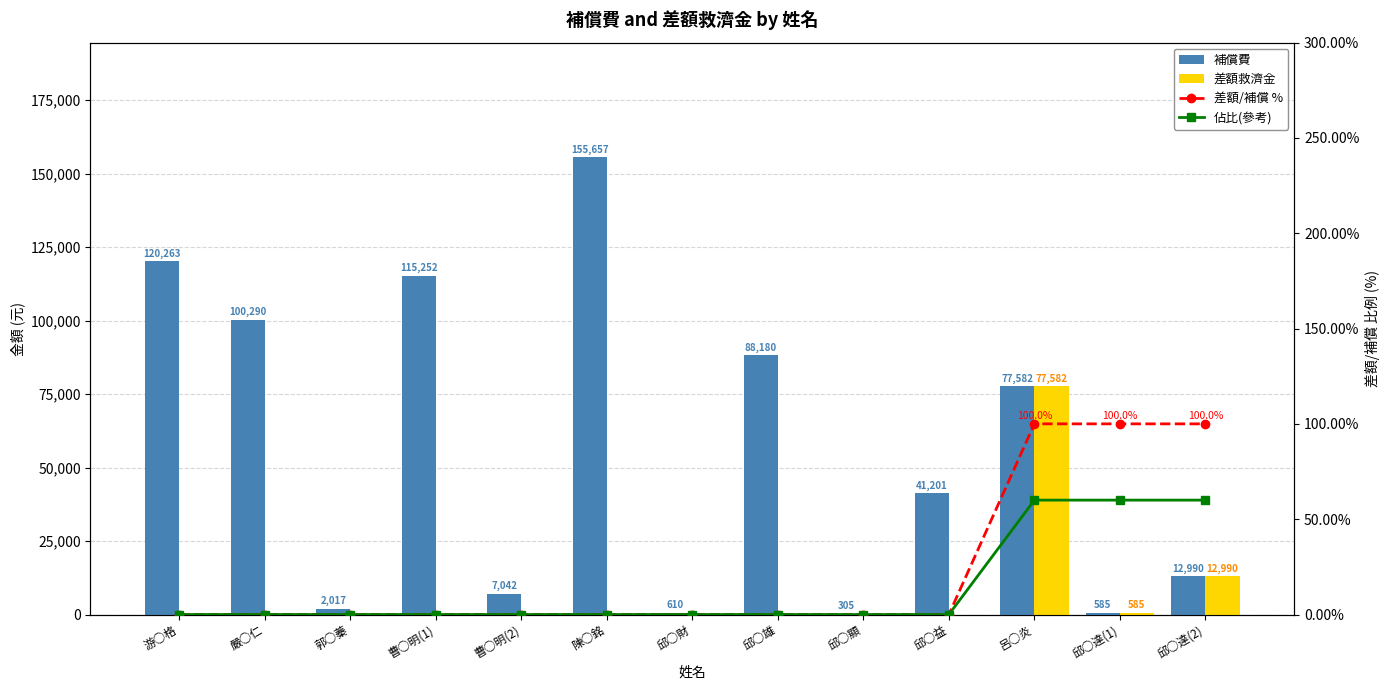

Reading left to right, extract all data points from this chart.

補償費: 游○格=120263	嚴○仁=100290	郭○蓁=2017	曹○明(1)=115252	曹○明(2)=7042	陳○銘=155657	邱○財=610	邱○雄=88180	邱○顯=305	邱○益=41201	呂○炎=77582	邱○達(1)=585	邱○達(2)=12990
差額救濟金: 游○格=0	嚴○仁=0	郭○蓁=0	曹○明(1)=0	曹○明(2)=0	陳○銘=0	邱○財=0	邱○雄=0	邱○顯=0	邱○益=0	呂○炎=77582	邱○達(1)=585	邱○達(2)=12990
差額/補償 %: 游○格=0	嚴○仁=0	郭○蓁=0	曹○明(1)=0	曹○明(2)=0	陳○銘=0	邱○財=0	邱○雄=0	邱○顯=0	邱○益=0	呂○炎=100	邱○達(1)=100	邱○達(2)=100
佔比(參考): 游○格=0	嚴○仁=0	郭○蓁=0	曹○明(1)=0	曹○明(2)=0	陳○銘=0	邱○財=0	邱○雄=0	邱○顯=0	邱○益=0	呂○炎=60	邱○達(1)=60	邱○達(2)=60